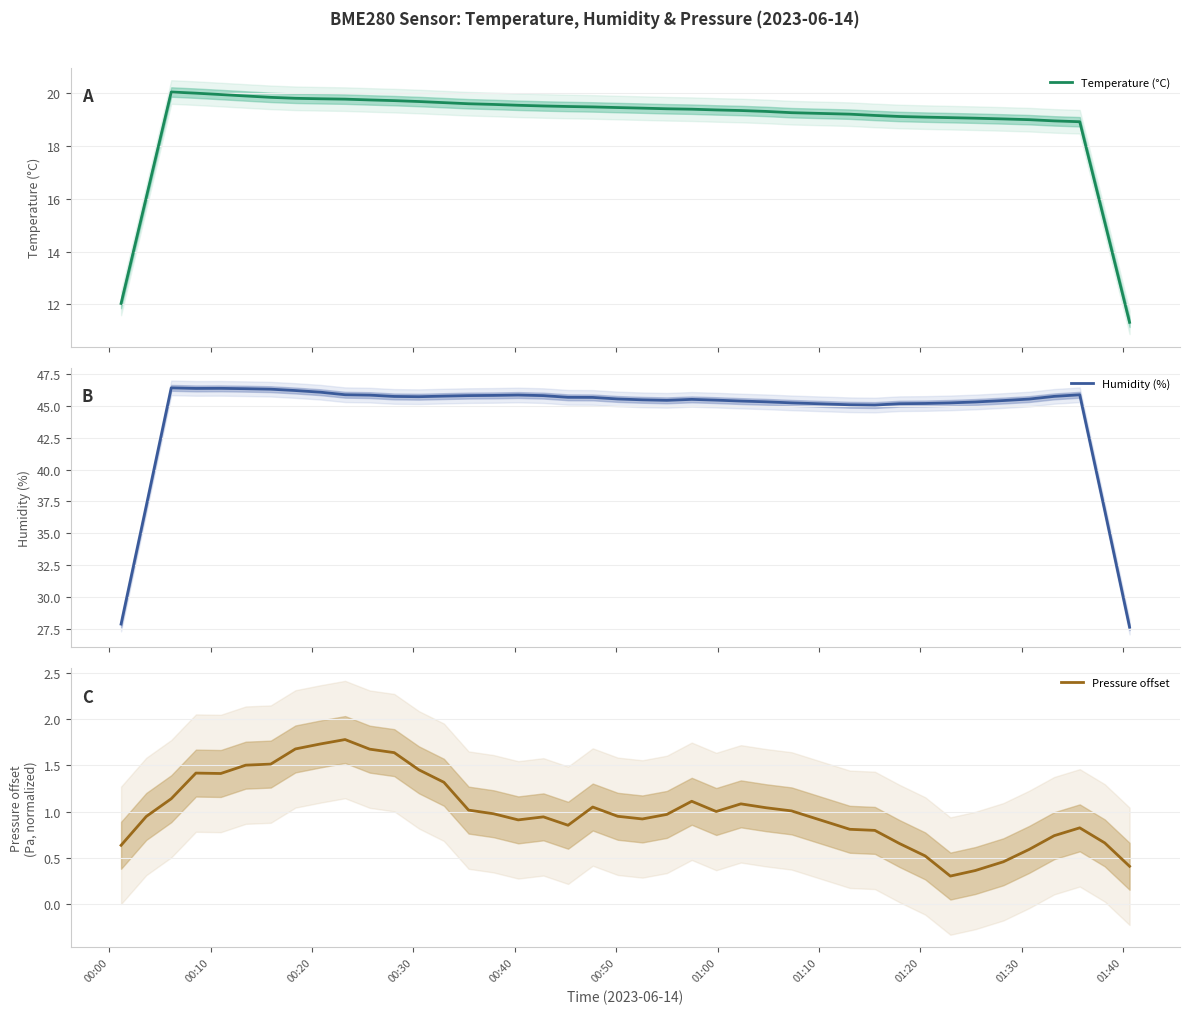

What is the average value of the Humidity (%) series?

44.4